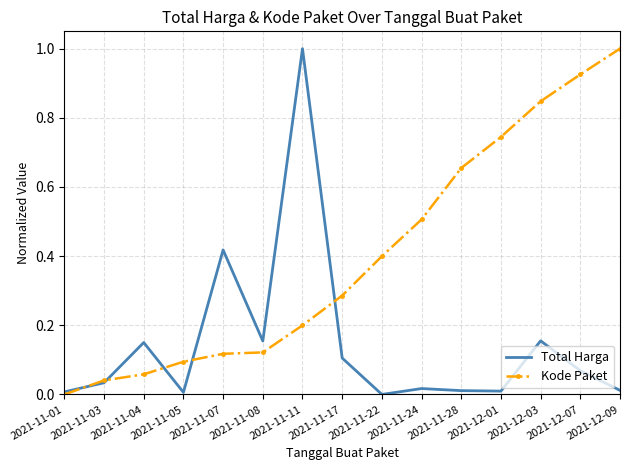

The value of Kode Paket at 2021-11-03 is 0.0. True or false?

True